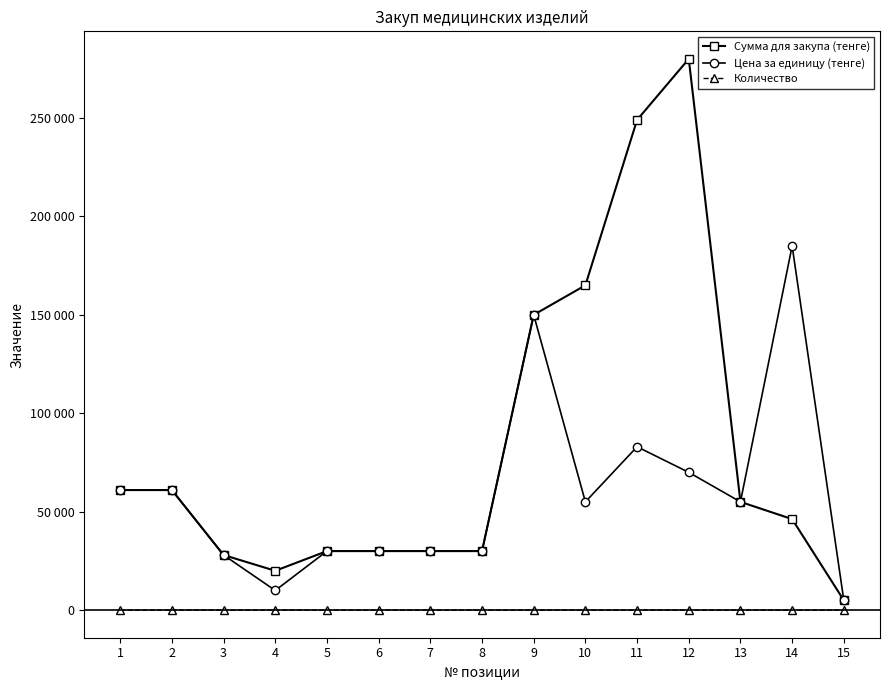

What is the average value of the Сумма для закупа (тенге) series?

82683.3